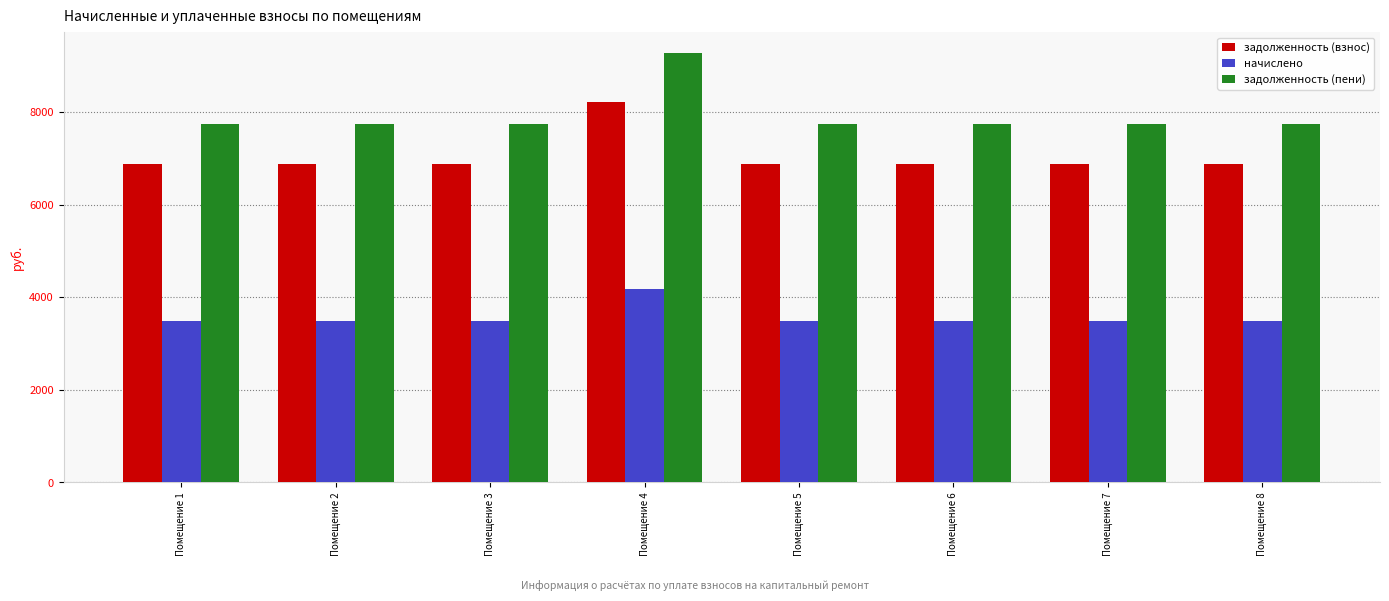

What is the highest value of the задолженность (взнос) series?

8222.0